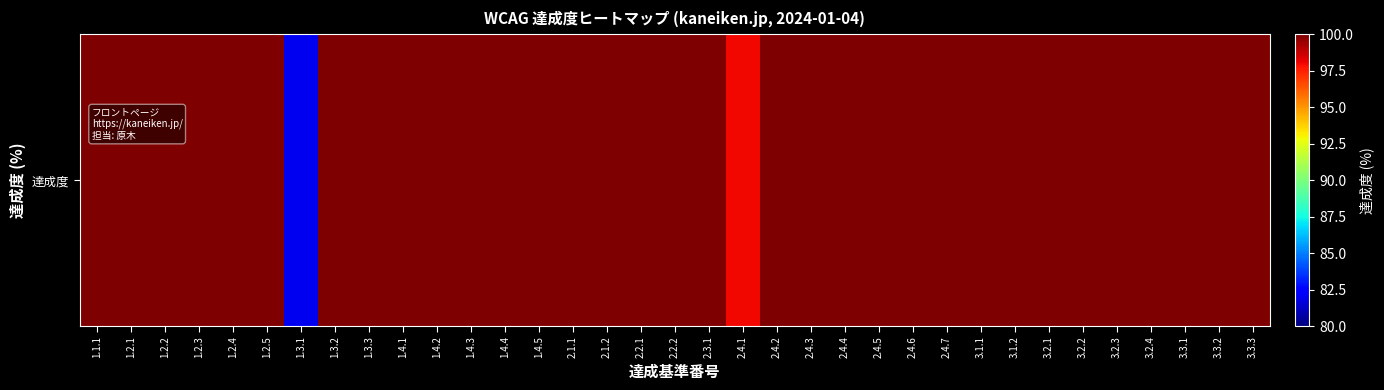

List the labels in order of value, smallest first.

1.3.1, 2.4.1, 1.1.1, 1.2.1, 1.2.2, 1.2.3, 1.2.4, 1.2.5, 1.3.2, 1.3.3, 1.4.1, 1.4.2, 1.4.3, 1.4.4, 1.4.5, 2.1.1, 2.1.2, 2.2.1, 2.2.2, 2.3.1, 2.4.2, 2.4.3, 2.4.4, 2.4.5, 2.4.6, 2.4.7, 3.1.1, 3.1.2, 3.2.1, 3.2.2, 3.2.3, 3.2.4, 3.3.1, 3.3.2, 3.3.3